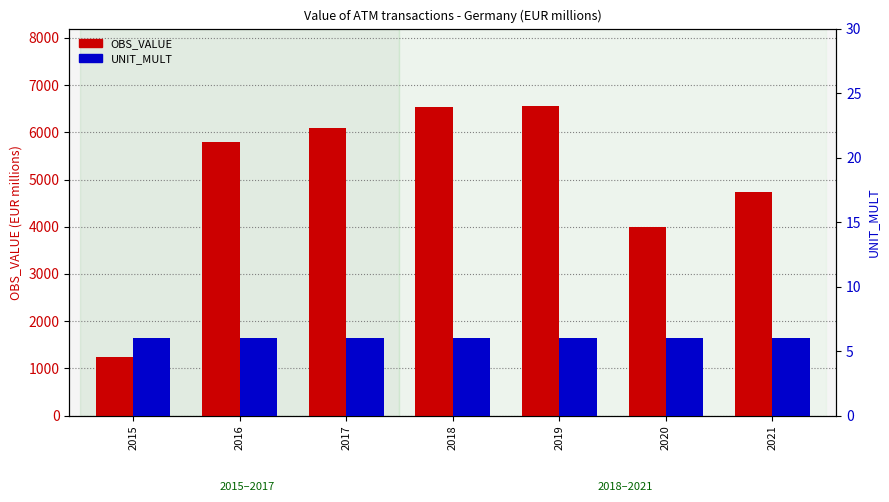

Reading left to right, transcribe all the data shown in this chart.

OBS_VALUE: 2015=1232.3	2016=5786.5	2017=6097.8	2018=6529.3	2019=6557.6	2020=3990.2	2021=4735.9
UNIT_MULT: 2015=6.0	2016=6.0	2017=6.0	2018=6.0	2019=6.0	2020=6.0	2021=6.0